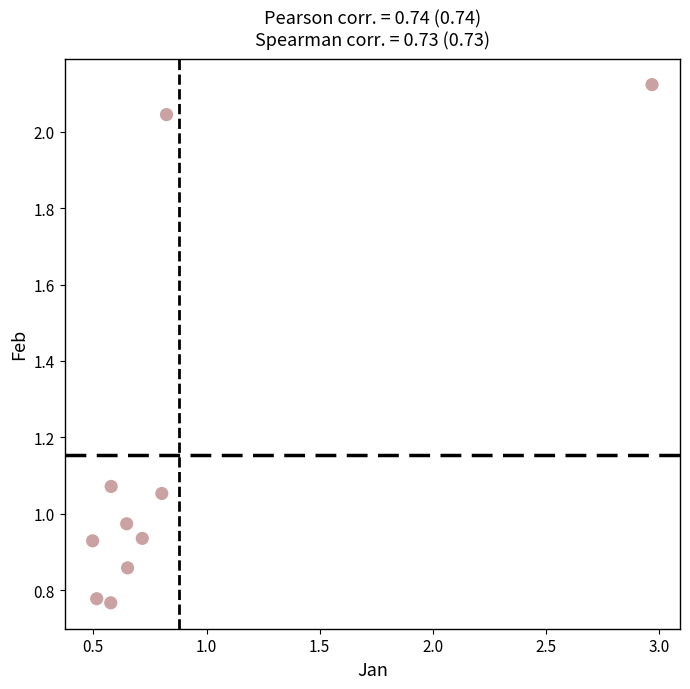

What is the range of X values (max minus min)?

2.5